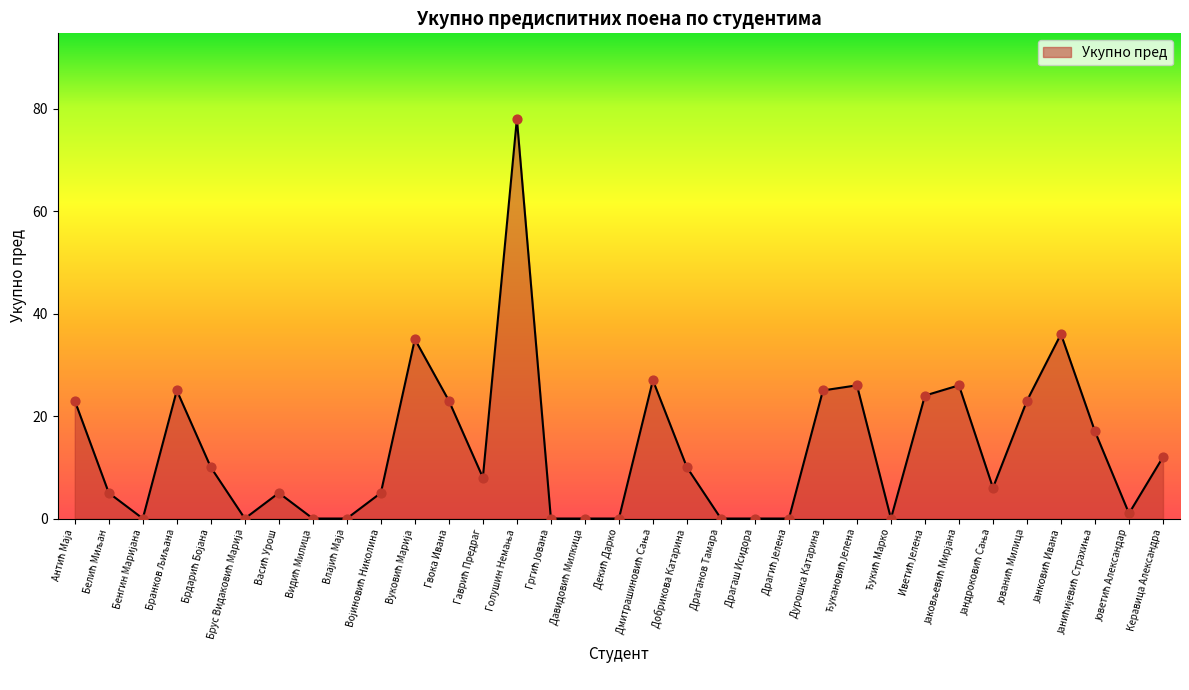

What is the greatest value displayed?

78